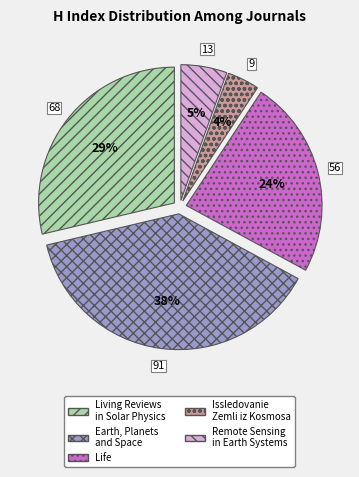

Does Issledovanie Zemli iz Kosmosa account for over 50% of the chart?

No